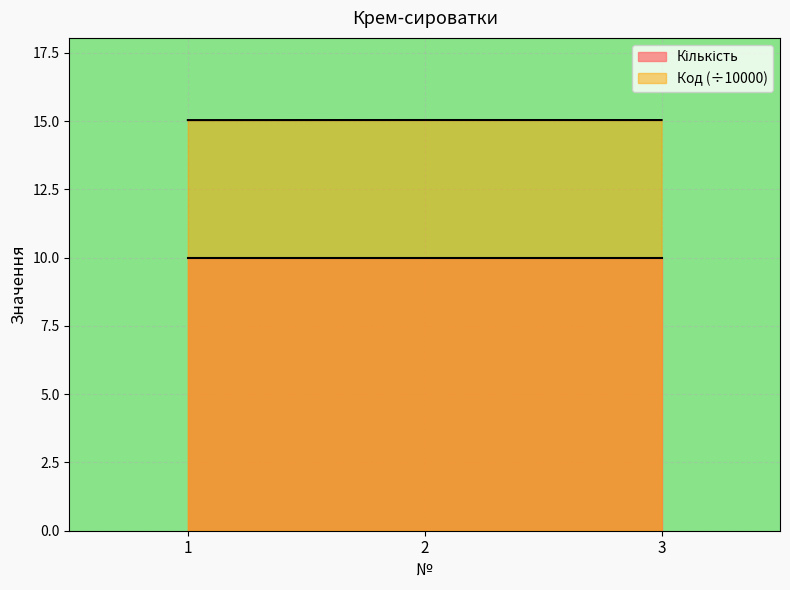

What is the sum of all values?

45.1